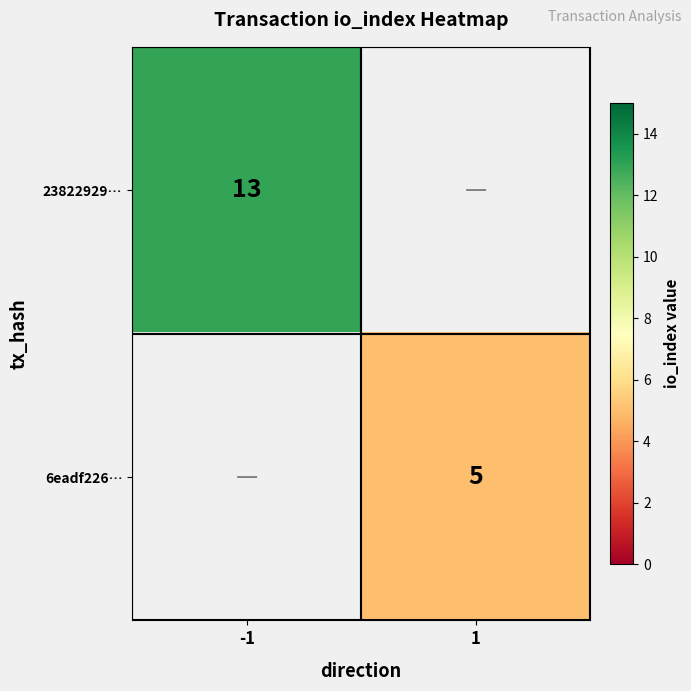

The value of 6eadf226… at 1 is 5. True or false?

True